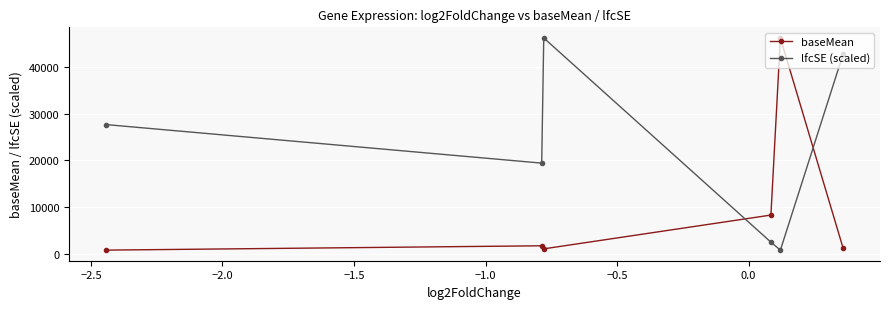

Which series has the largest total across all categories?

lfcSE (scaled)